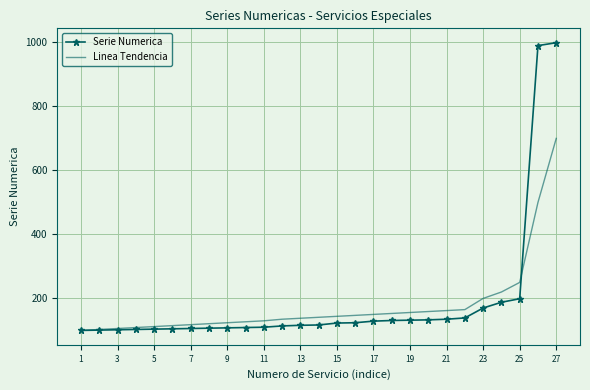

What is the greatest value displayed?

999